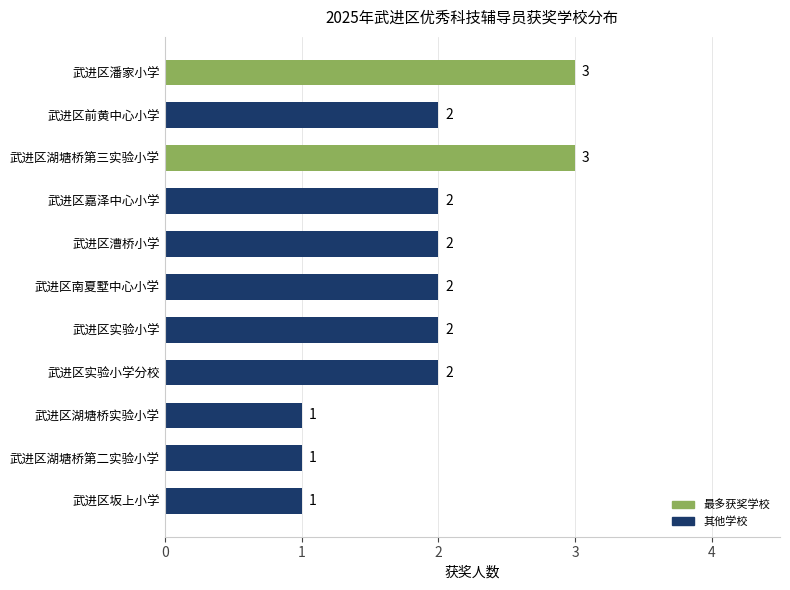

What is the sum of the values at 武进区潘家小学 and 武进区实验小学分校?

5